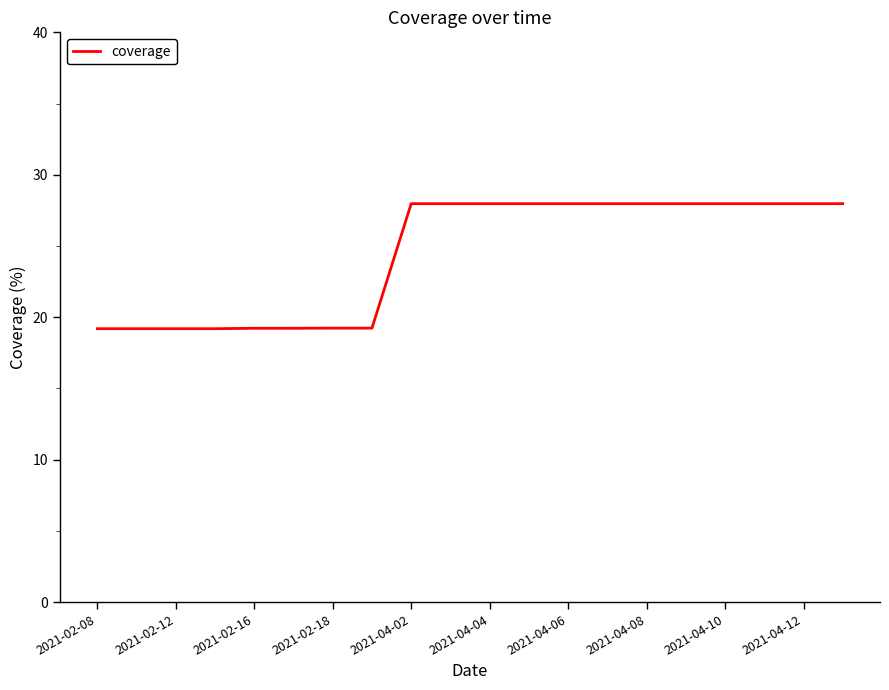

What is the minimum value shown in the chart?

19.2